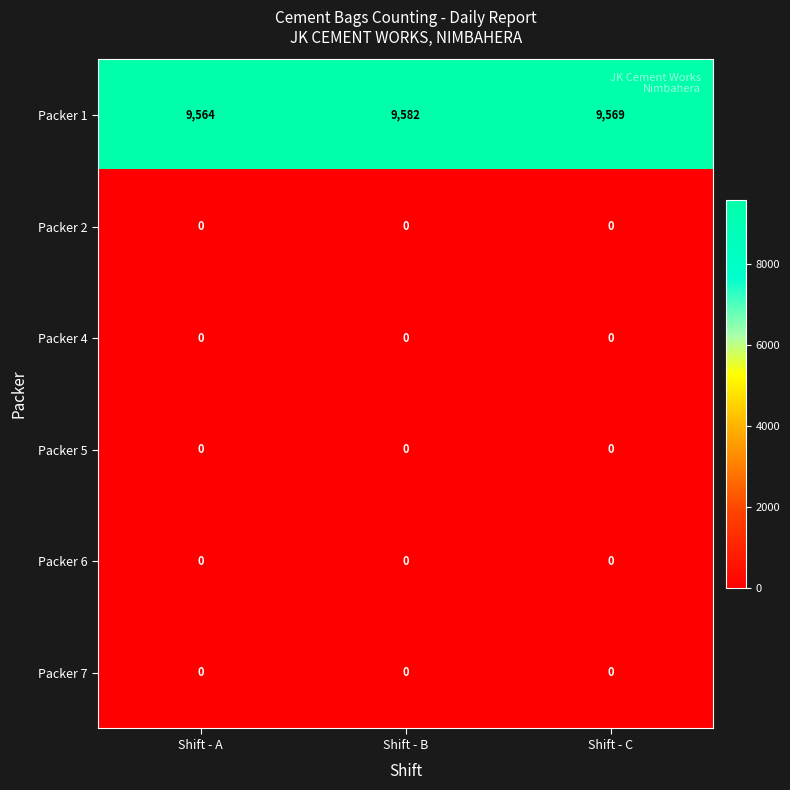

What is the spread (max minus min) of values at Shift - B?

9582